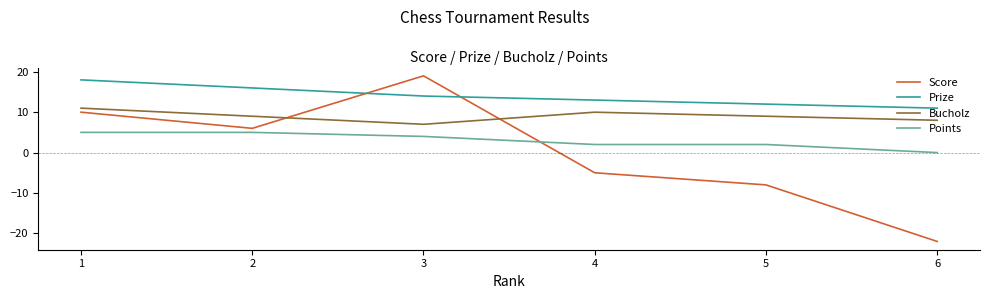

Which series changed the most between 1 and 2?

Score